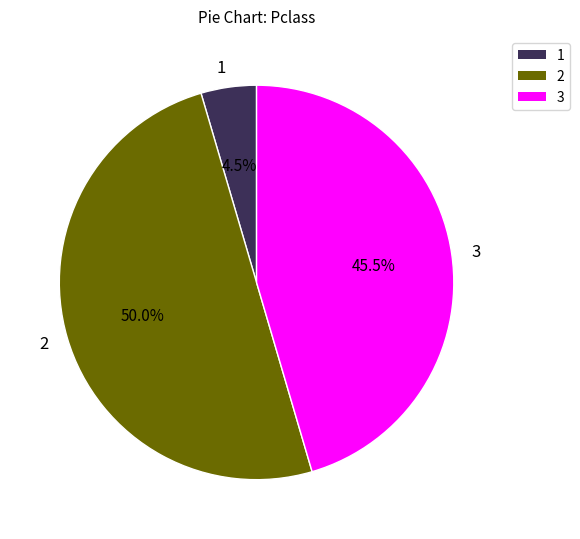

Does 1 account for over 50% of the chart?

No